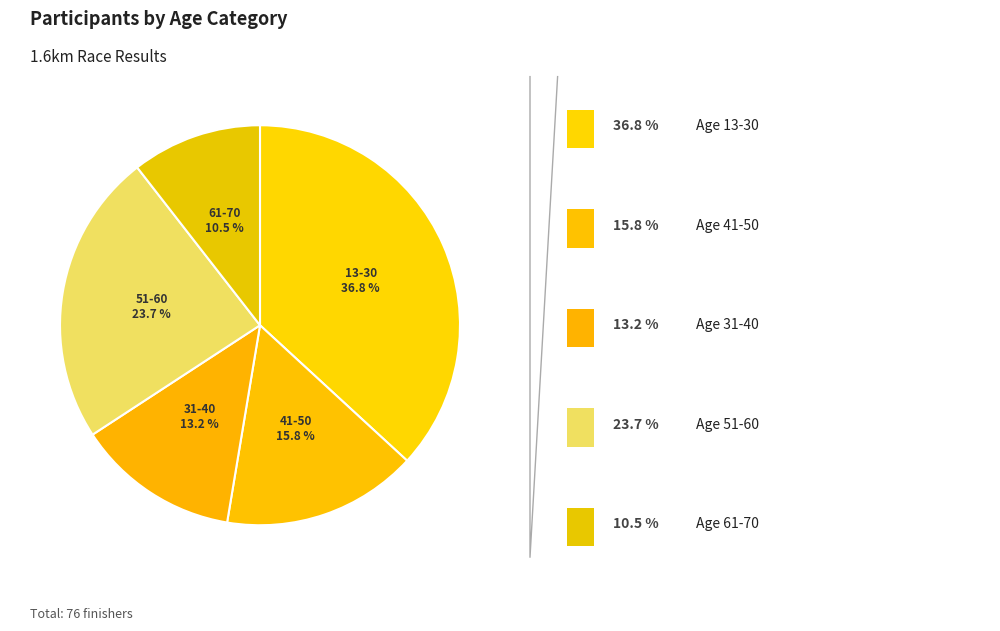

What percentage is the 31-40 slice, to the nearest percent?

13%